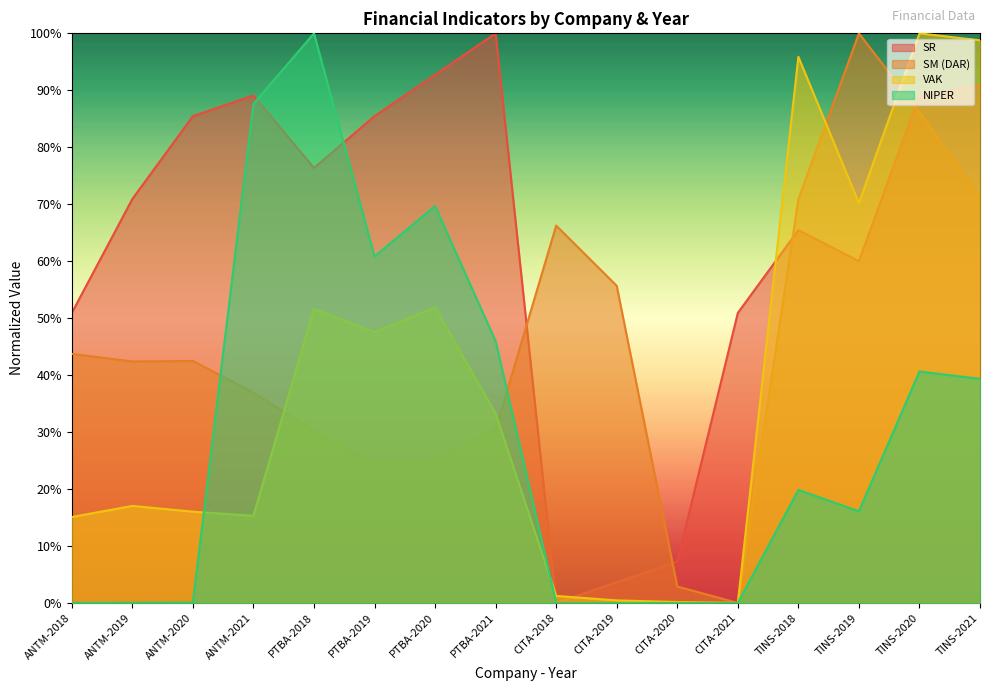

Which series has the largest range (max minus min)?

SR